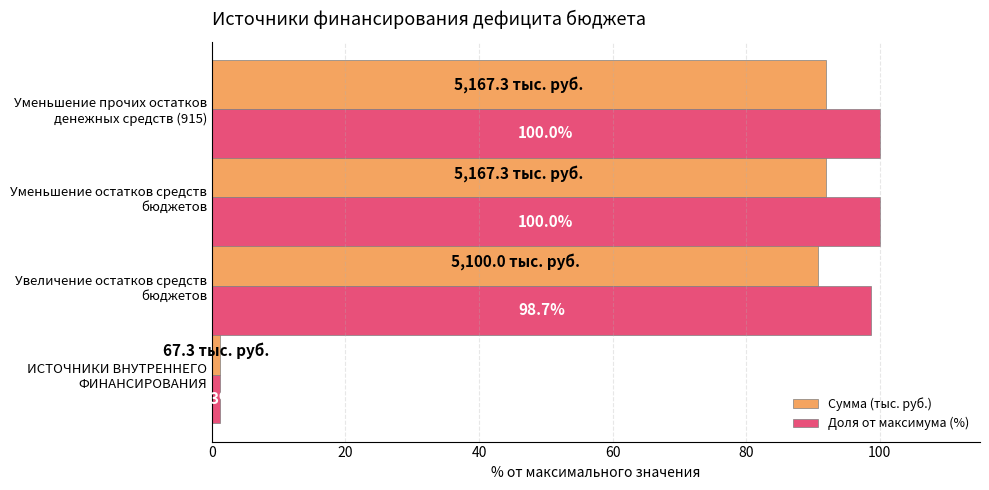

Which series has the widest spread of values?

Доля от максимума (%)